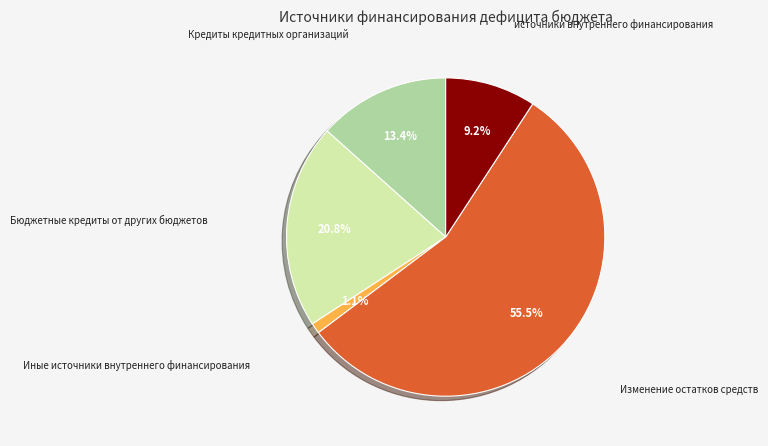

Does any single category account for the majority?

Yes